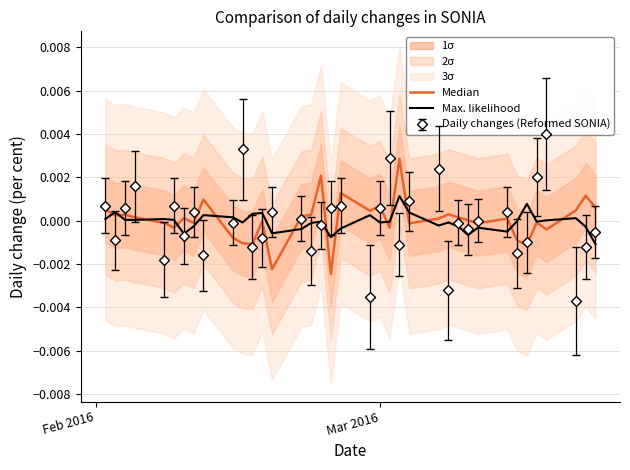

List the series in order of their peak value, lowest first.

Max. likelihood, Median